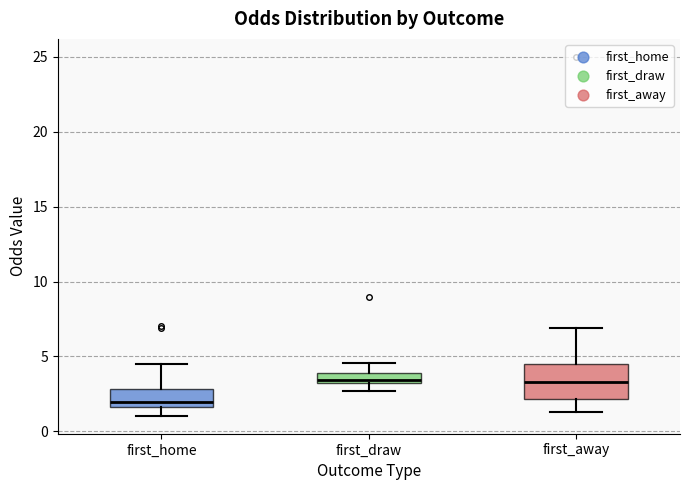

Where is the lower edge of the box for first_home on the y-axis? The values are not printed on the chart, so give them approximately, as read against the axis.

1.5